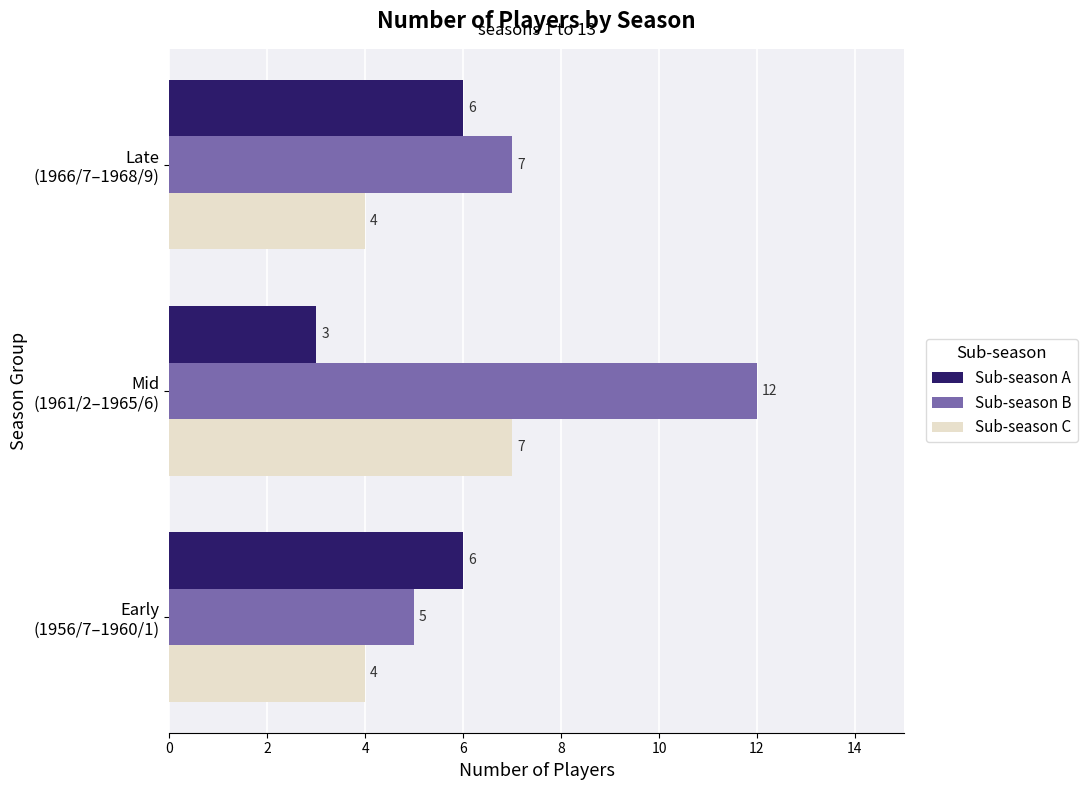

What is the difference between the maximum and second lowest values in the Sub-season B series?

5